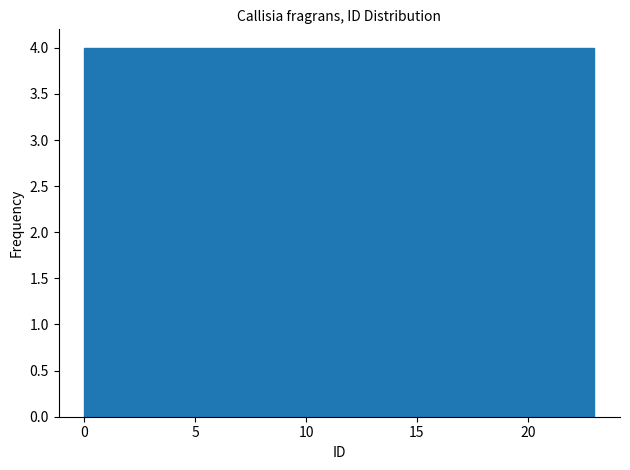

Reading left to right, list every bar in this chart as the range it spans on the x-axis followed by its height. Neither the bar edges nor the heights are printed on the chart, so give them approximately, as read against the axes.

0.0 to 4.0: 4
4.0 to 7.5: 4
7.5 to 11.5: 4
11.5 to 15.5: 4
15.5 to 19.0: 4
19.0 to 23.0: 4